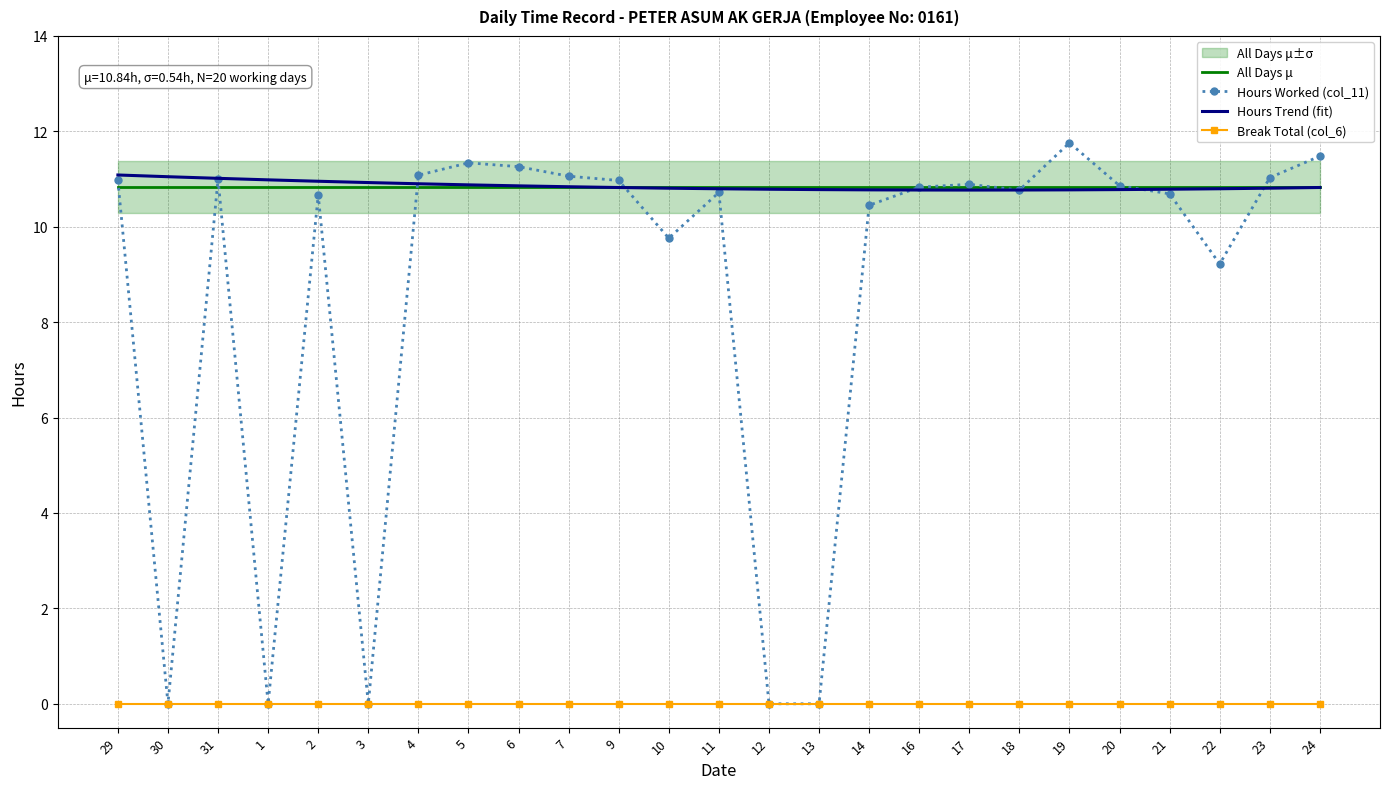

Reading right to left, list all the values displayed in this chart.

All Days μ: 10.8	10.8	10.8	10.8	10.8	10.8	10.8	10.8	10.8	10.8	10.8	10.8	10.8	10.8	10.8	10.8	10.8	10.8	10.8	10.8	10.8	10.8	10.8	10.8	10.8
Hours Worked (col_11): 11.5	11.0	9.2	10.7	10.9	11.8	10.8	10.9	10.8	10.4	0.0	0.0	10.7	9.8	11.0	11.1	11.3	11.3	11.1	0.0	10.7	0.0	11.0	0.0	11.0
Hours Trend (fit): 10.8	10.8	10.8	10.8	10.8	10.8	10.8	10.8	10.8	10.8	10.8	10.8	10.8	10.8	10.8	10.8	10.9	10.9	10.9	10.9	11.0	11.0	11.0	11.0	11.1
Break Total (col_6): 0.0	0.0	0.0	0.0	0.0	0.0	0.0	0.0	0.0	0.0	0.0	0.0	0.0	0.0	0.0	0.0	0.0	0.0	0.0	0.0	0.0	0.0	0.0	0.0	0.0